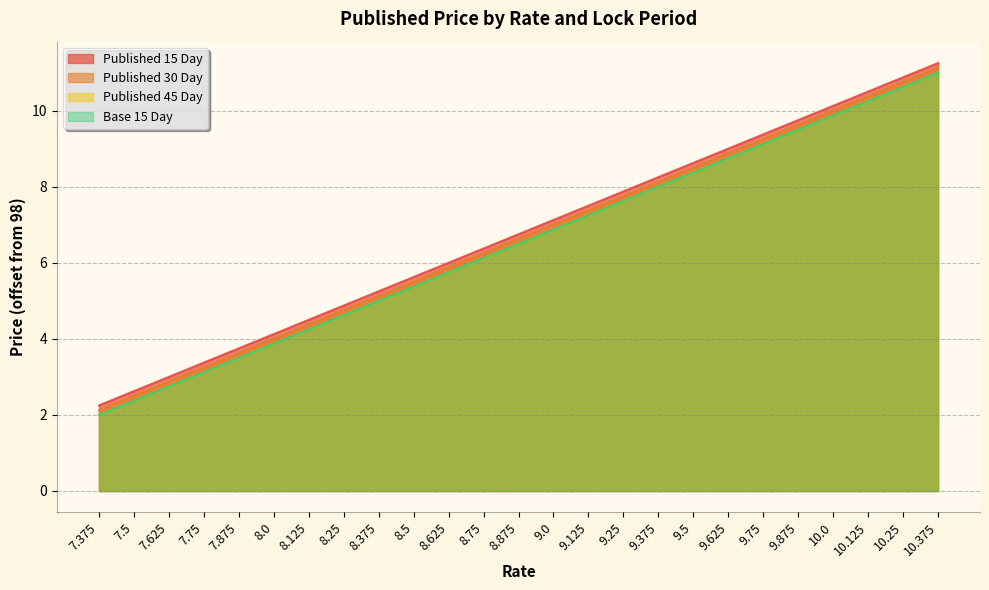

How many values in the Published 45 Day series exceed 6?

14